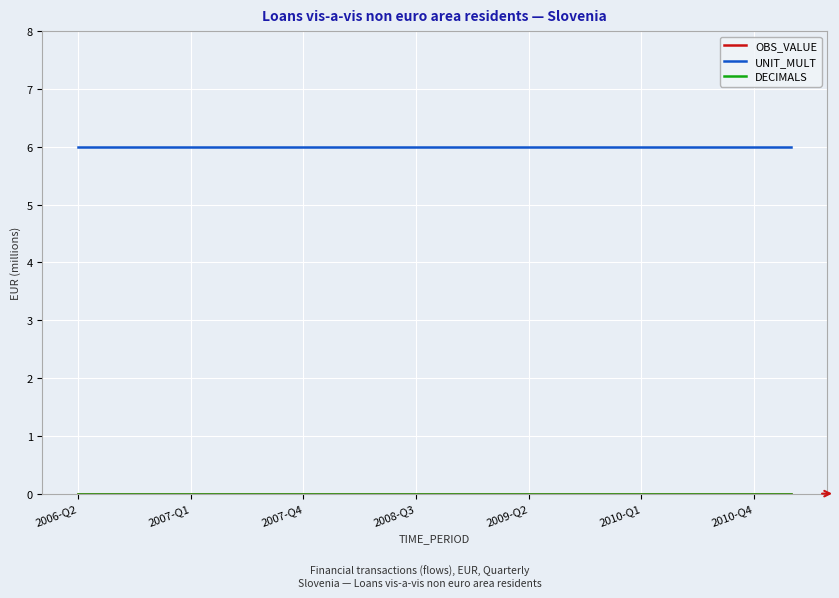

How many lines are shown in the chart?

3